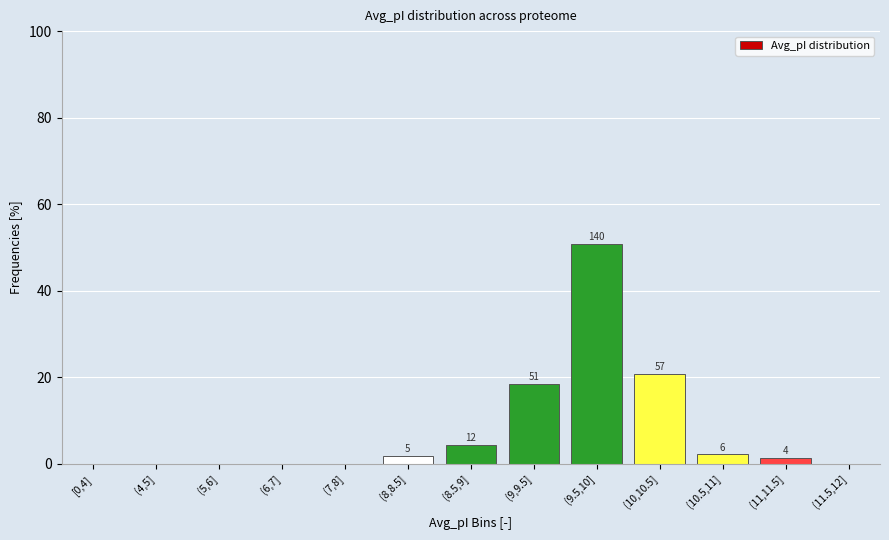

Are the bars horizontal?

No